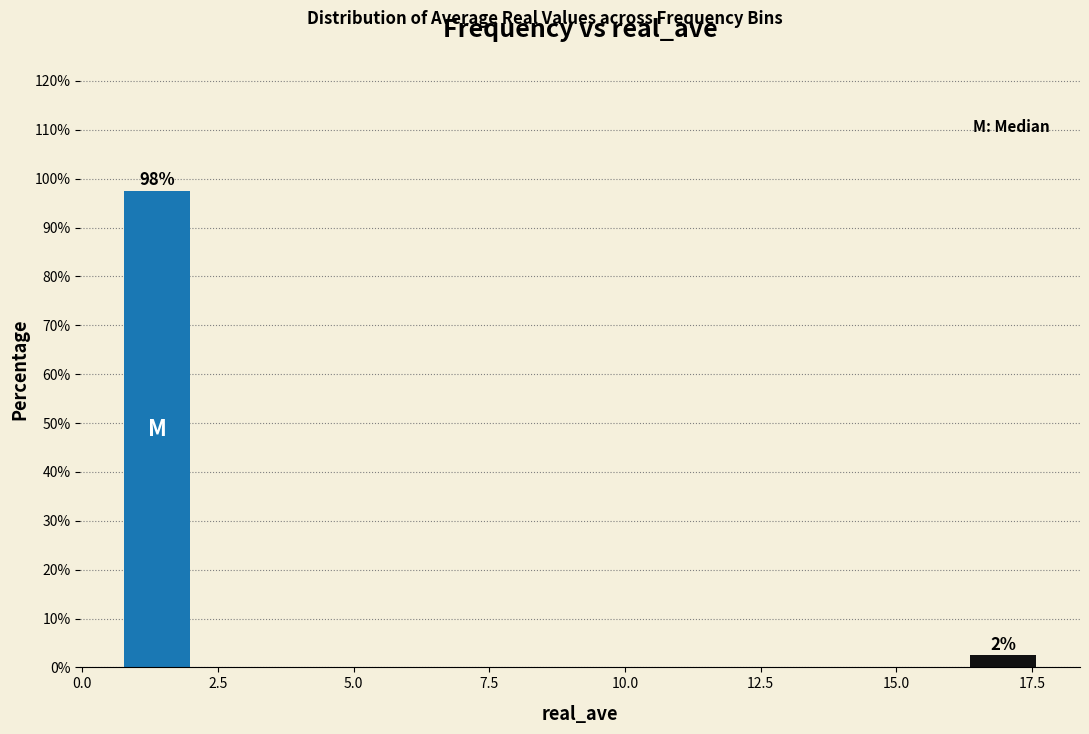

Read against the x-axis, roughly where is the centre of the tallest bar?

1.5